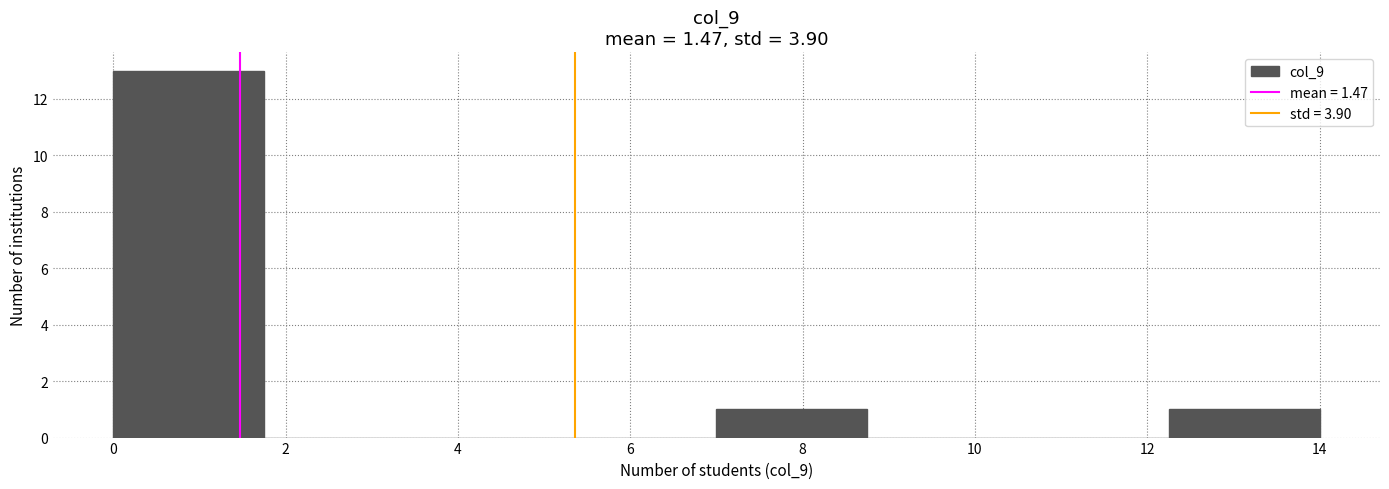

What is the height of the bar covering 0.00 to 1.75 on the x-axis? Neither the bar edges nor the heights are printed on the chart, so give them approximately, as read against the axes.

13